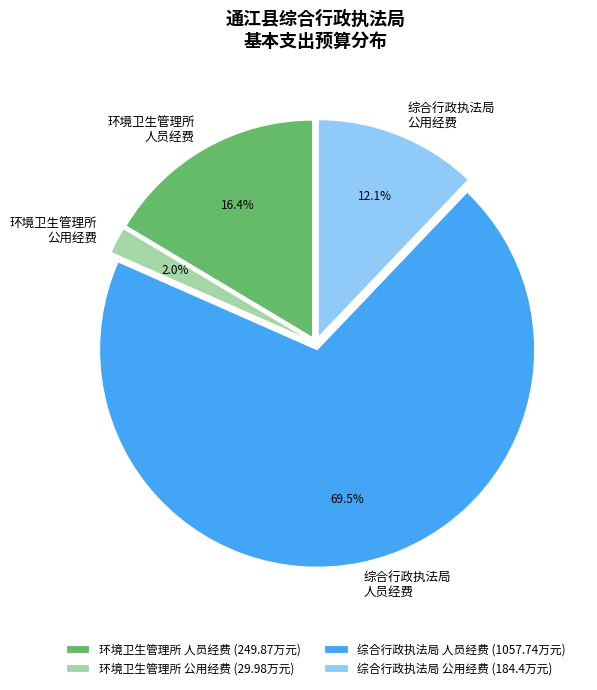

Between 环境卫生管理所 公用经费 and 综合行政执法局 人员经费, which is larger?

综合行政执法局 人员经费